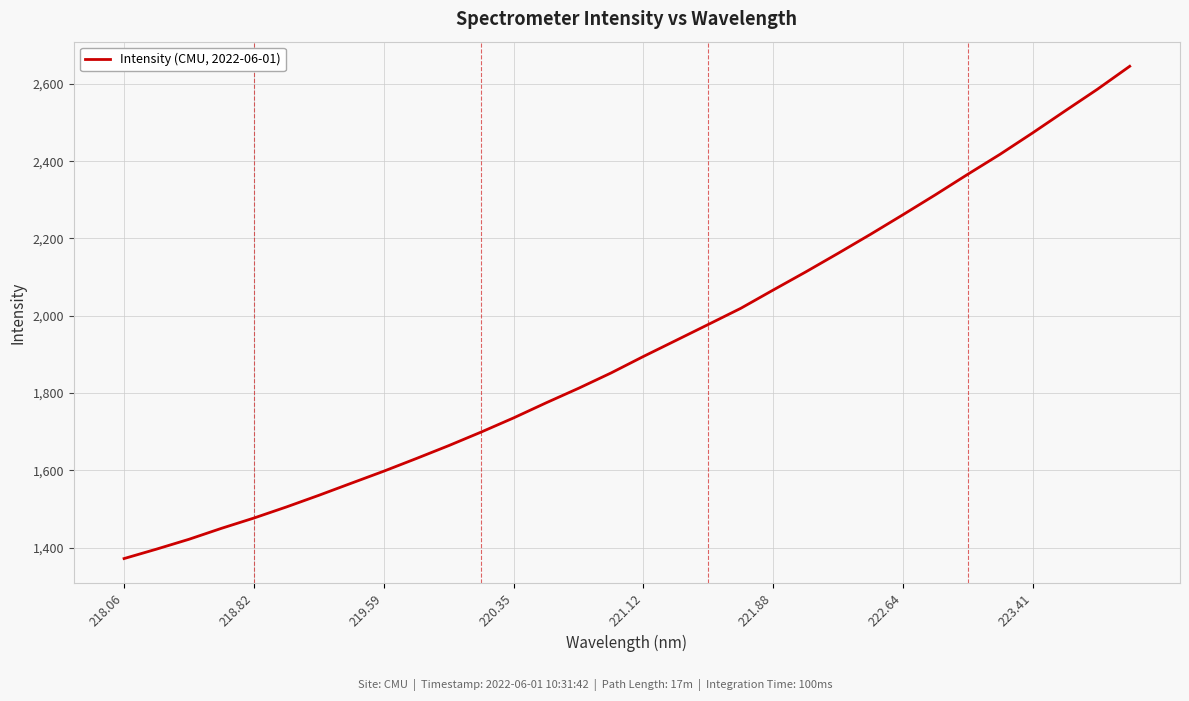

What is the smallest value displayed?

1372.0